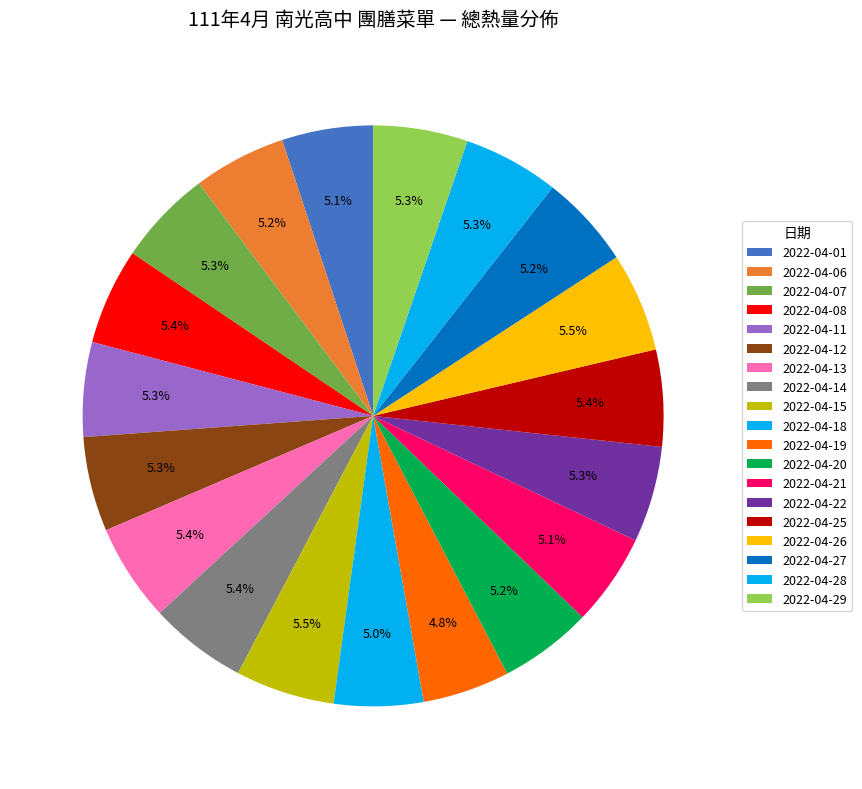

How many slices are in this pie chart?

19